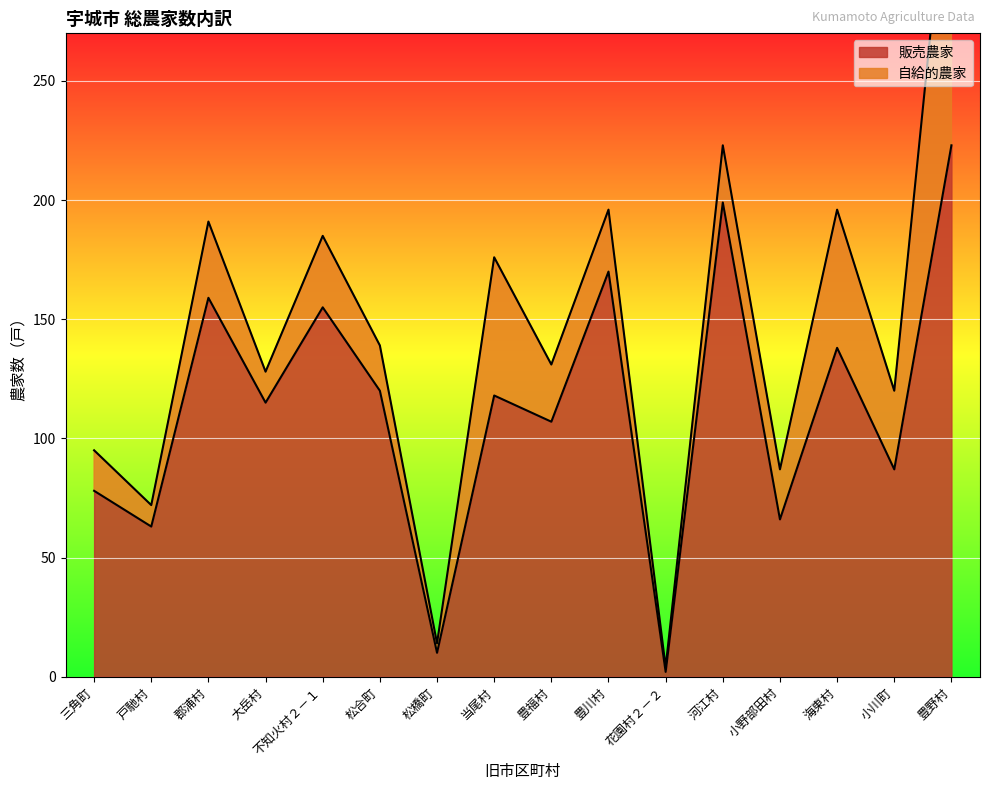

What is the difference between the values at 豊福村 and 花園村２－２?

105